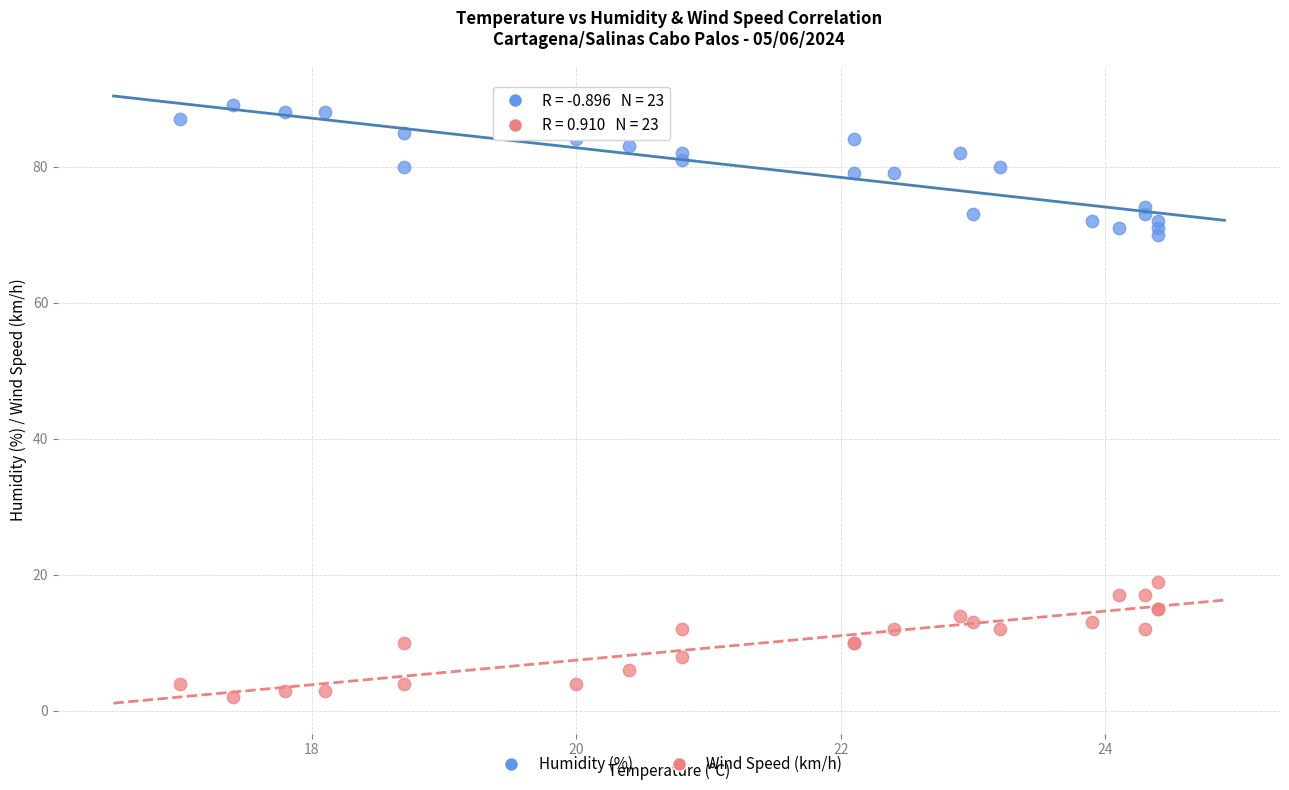

What are all the series names shown in the legend?

Humidity (%), Wind Speed (km/h)